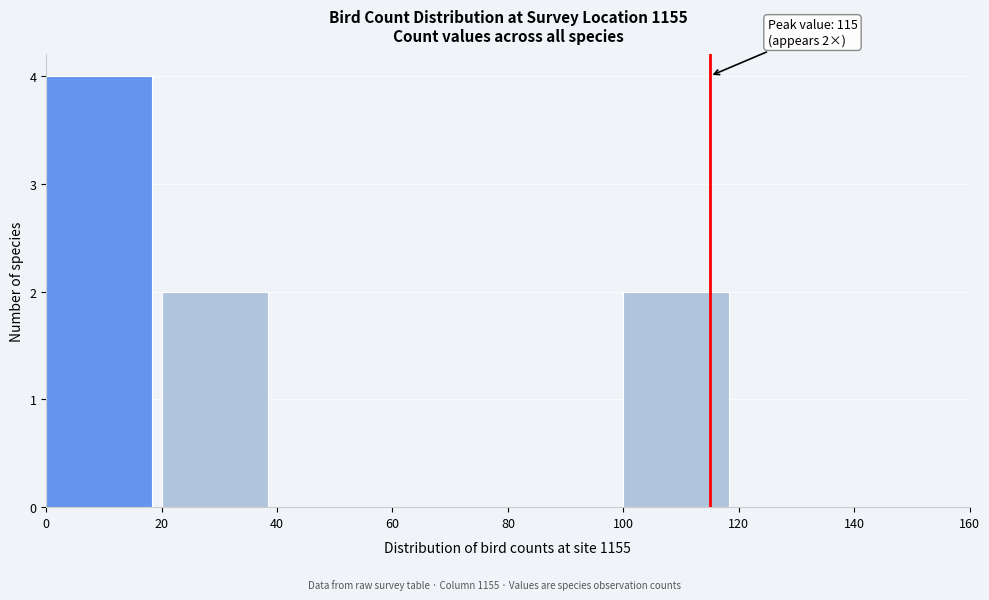

Which range on the x-axis has the tallest bar?

0 to 20